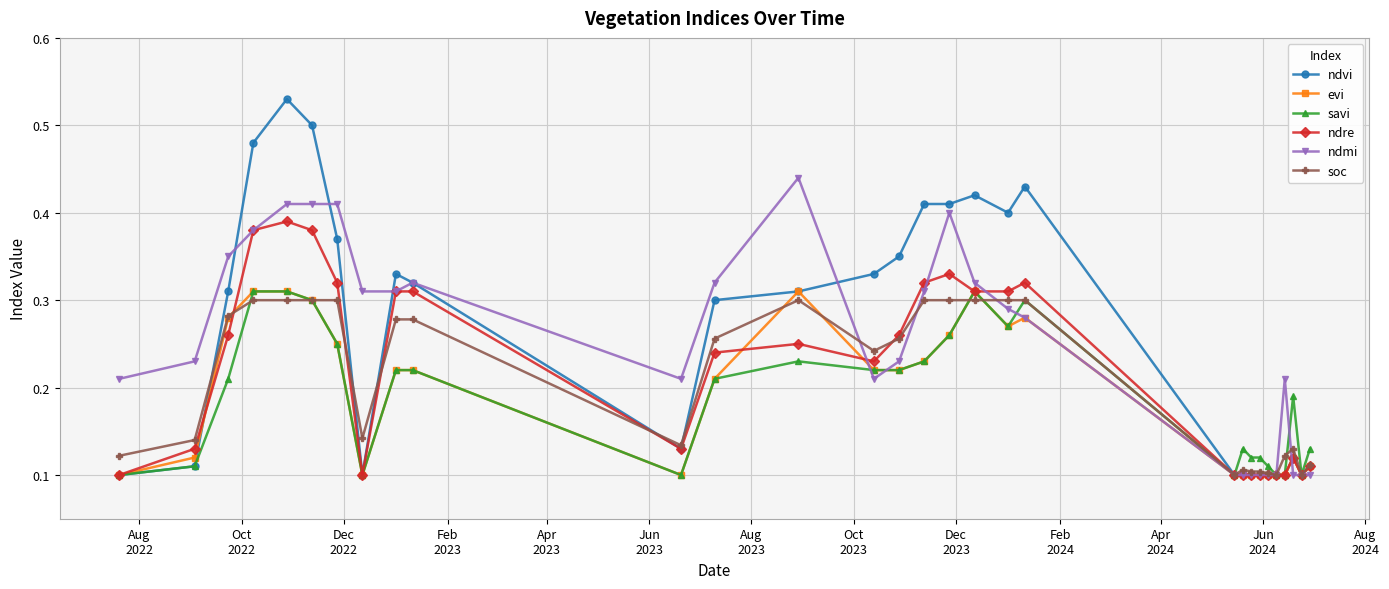

Count the soc values in the range 0 to 1.

30